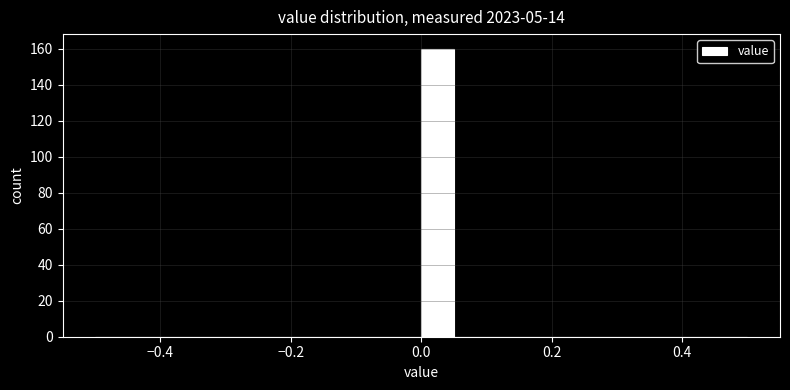

Around what value on the x-axis is the tallest bar? Give the approximate position of its centre, as read against the axis.

0.02